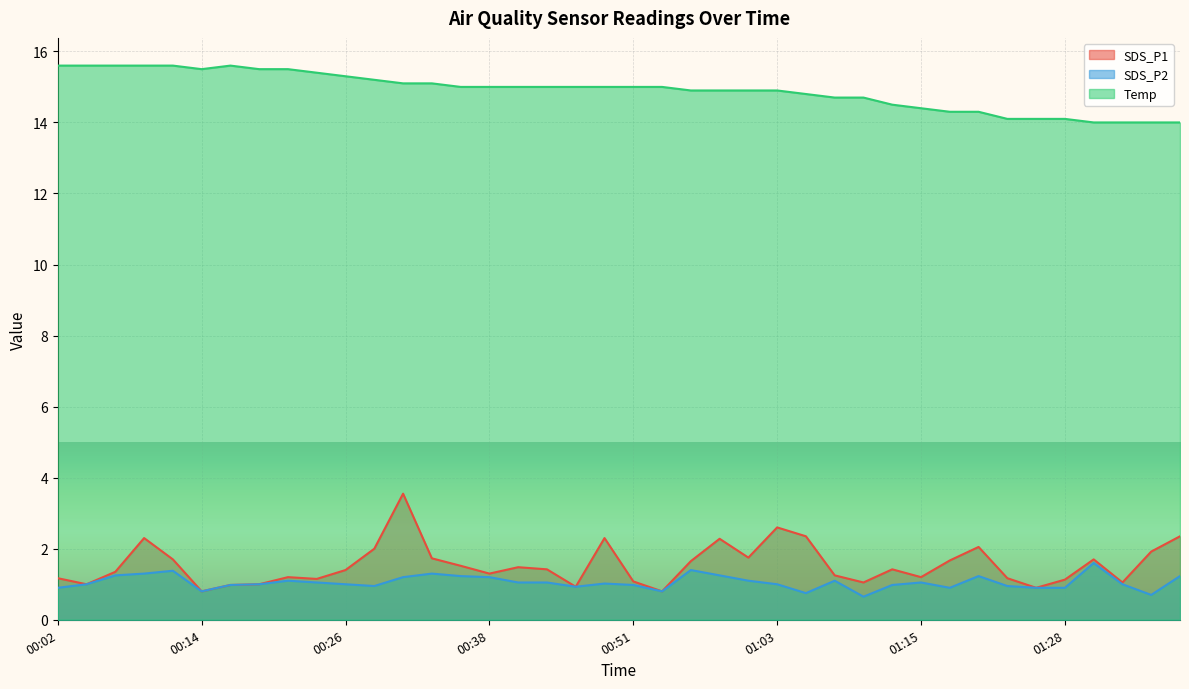

Read the Temp value at 00:58.

14.9